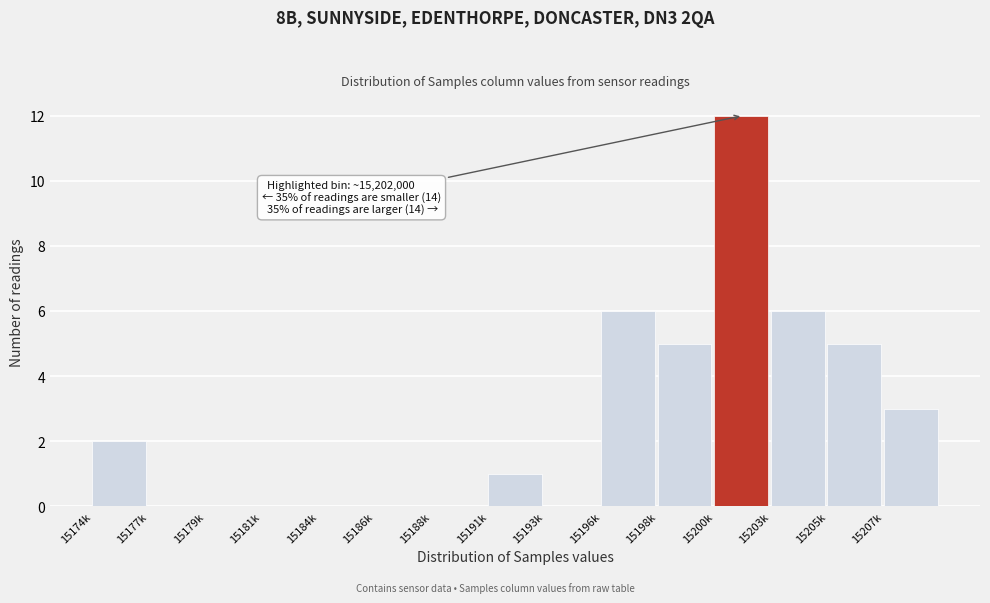

Reading right to left, list all the values displayed in this chart.

15207k=3	15205k=5	15203k=6	15200k=12	15198k=5	15196k=6	15193k=0	15191k=1	15188k=0	15186k=0	15184k=0	15181k=0	15179k=0	15177k=0	15174k=2